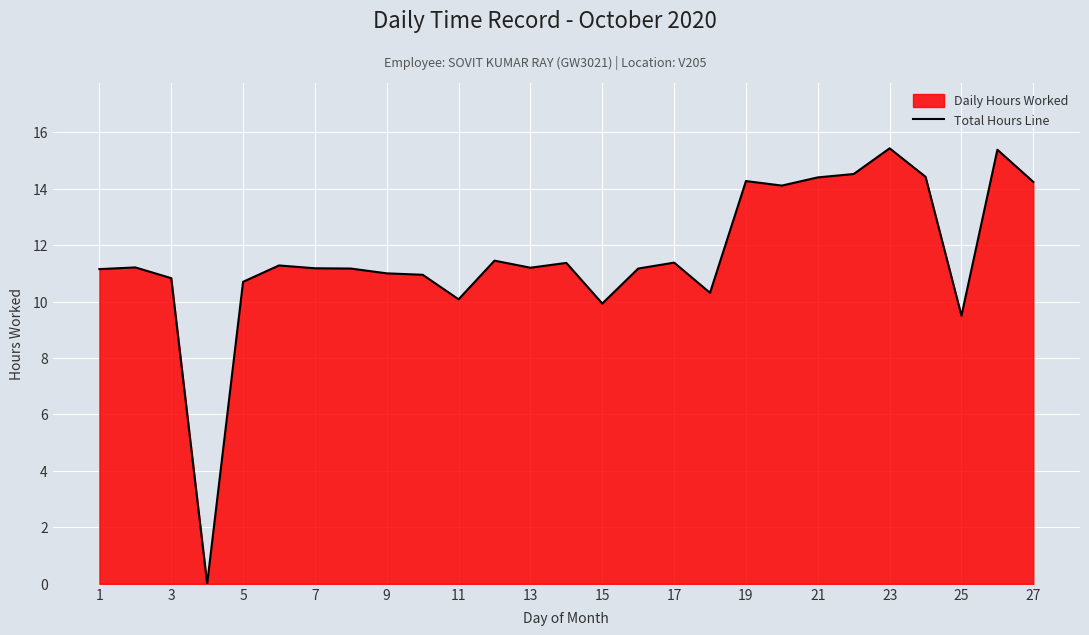

What is the greatest value displayed?

15.4